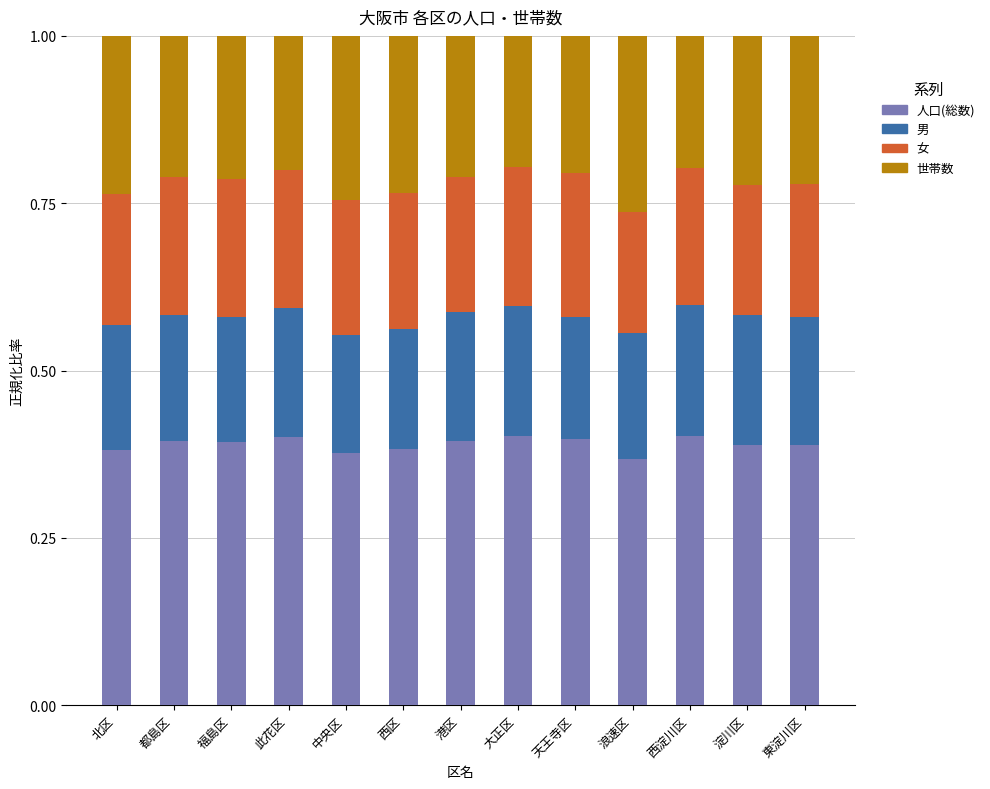

How many distinct data groups are displayed?

4